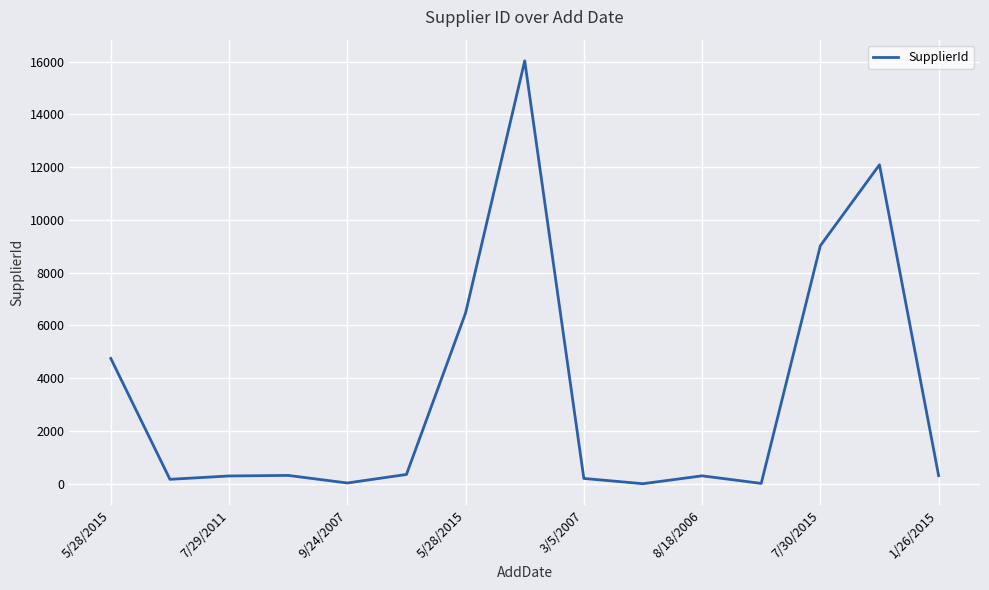

What is the maximum value shown in the chart?

16028